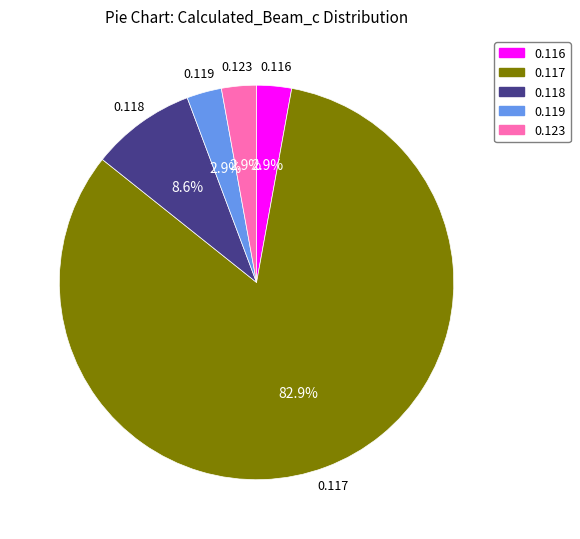

Combined, do 0.119 and 0.117 account for over 50%?

Yes